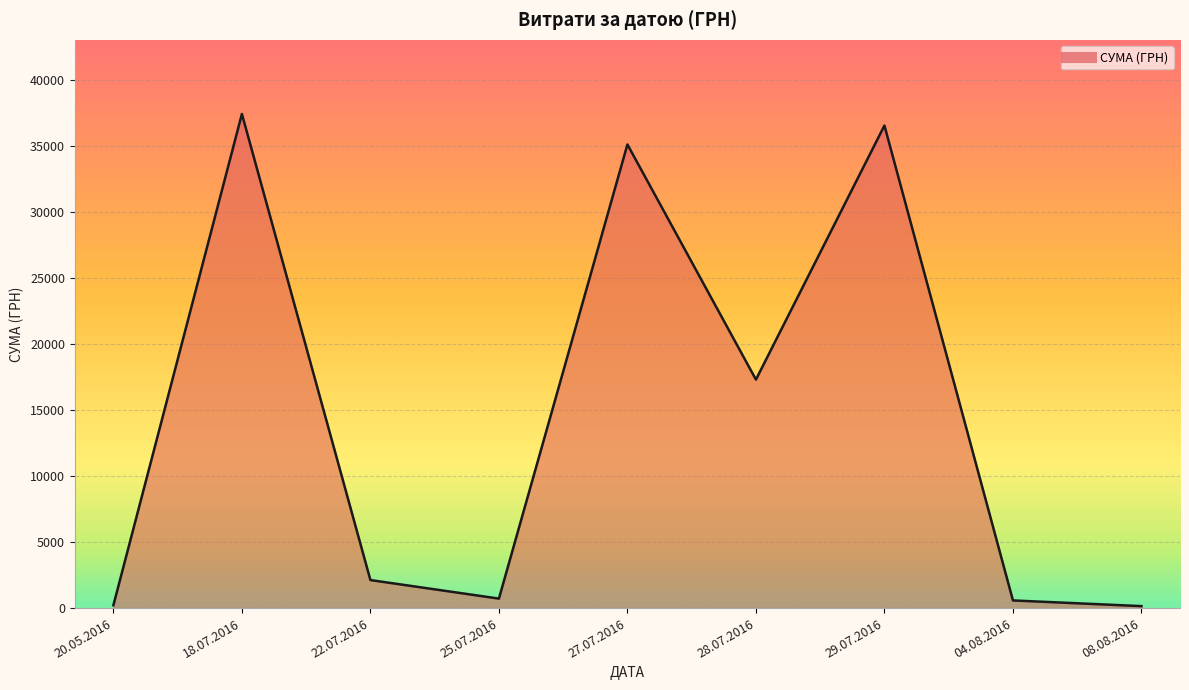

Where is the data nearest to the value 18787?

28.07.2016